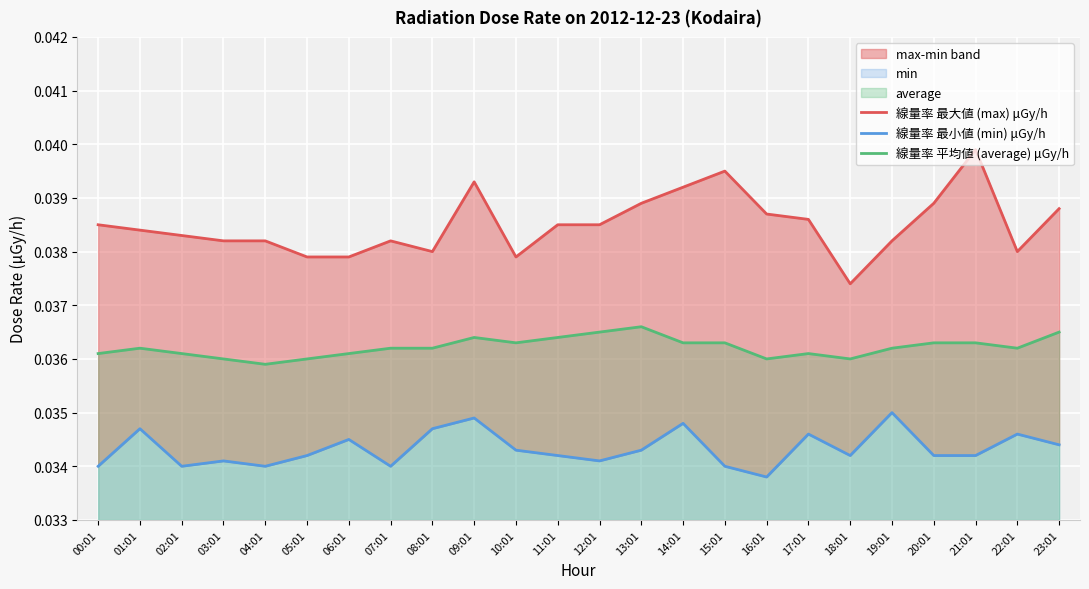

List the series in order of their peak value, lowest first.

線量率 最小値 (min) μGy/h, 線量率 平均値 (average) μGy/h, 線量率 最大値 (max) μGy/h